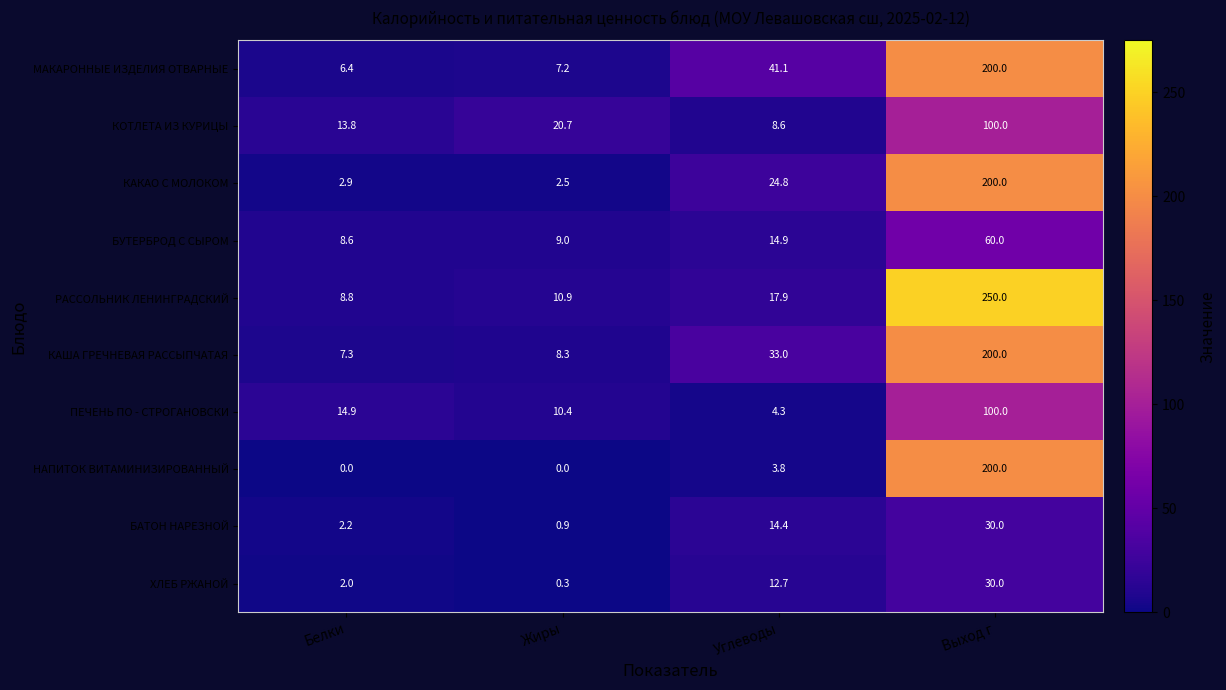

Which series has the widest spread of values?

РАССОЛЬНИК ЛЕНИНГРАДСКИЙ